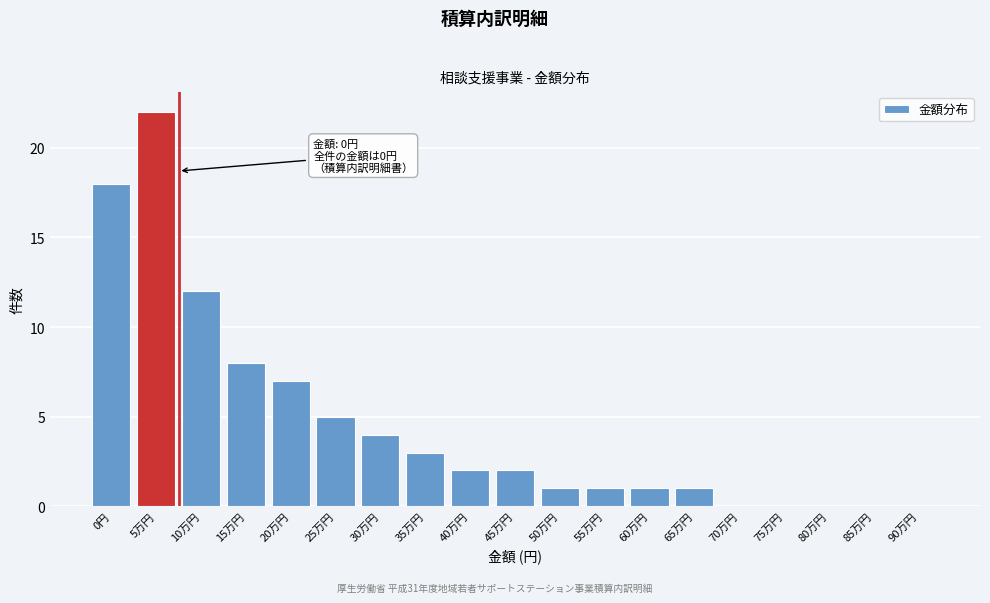

Reading right to left, list all the values displayed in this chart.

90万円=0	85万円=0	80万円=0	75万円=0	70万円=0	65万円=1	60万円=1	55万円=1	50万円=1	45万円=2	40万円=2	35万円=3	30万円=4	25万円=5	20万円=7	15万円=8	10万円=12	5万円=22	0円=18